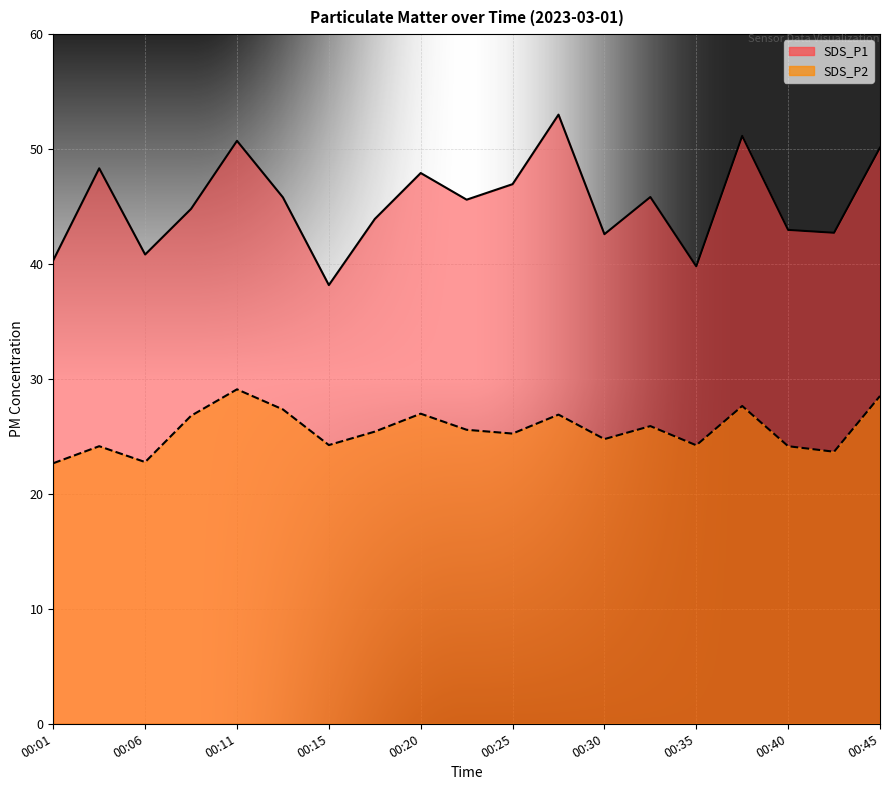

Is the value of SDS_P2 at 00:37 greater than the value of SDS_P1 at 00:35?

No